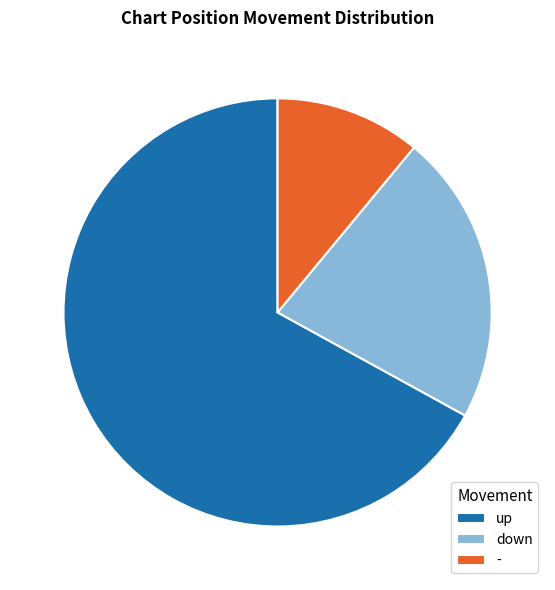

The - slice represents 25% of the pie. True or false?

False